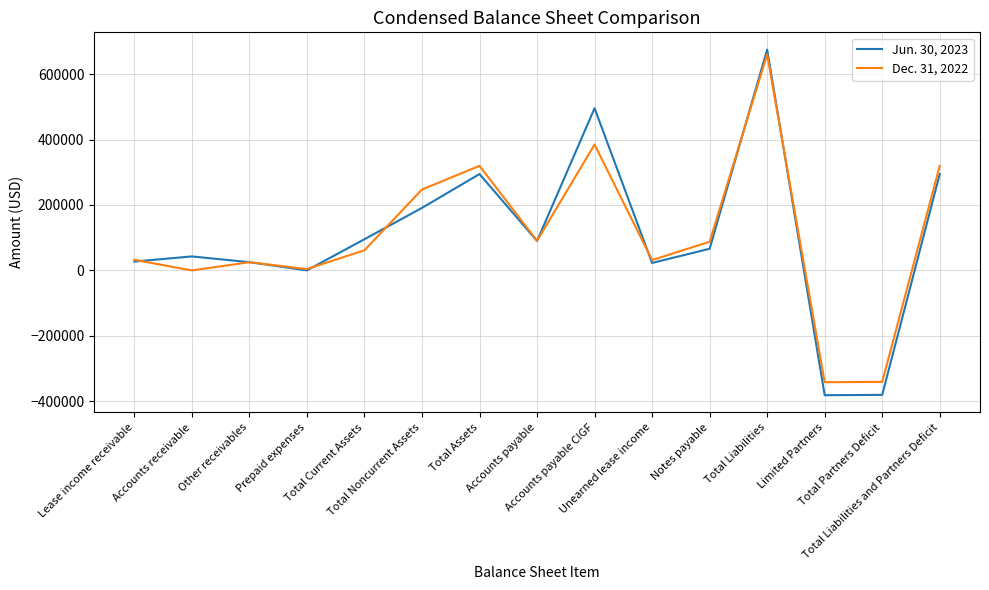

How many lines are shown in the chart?

2